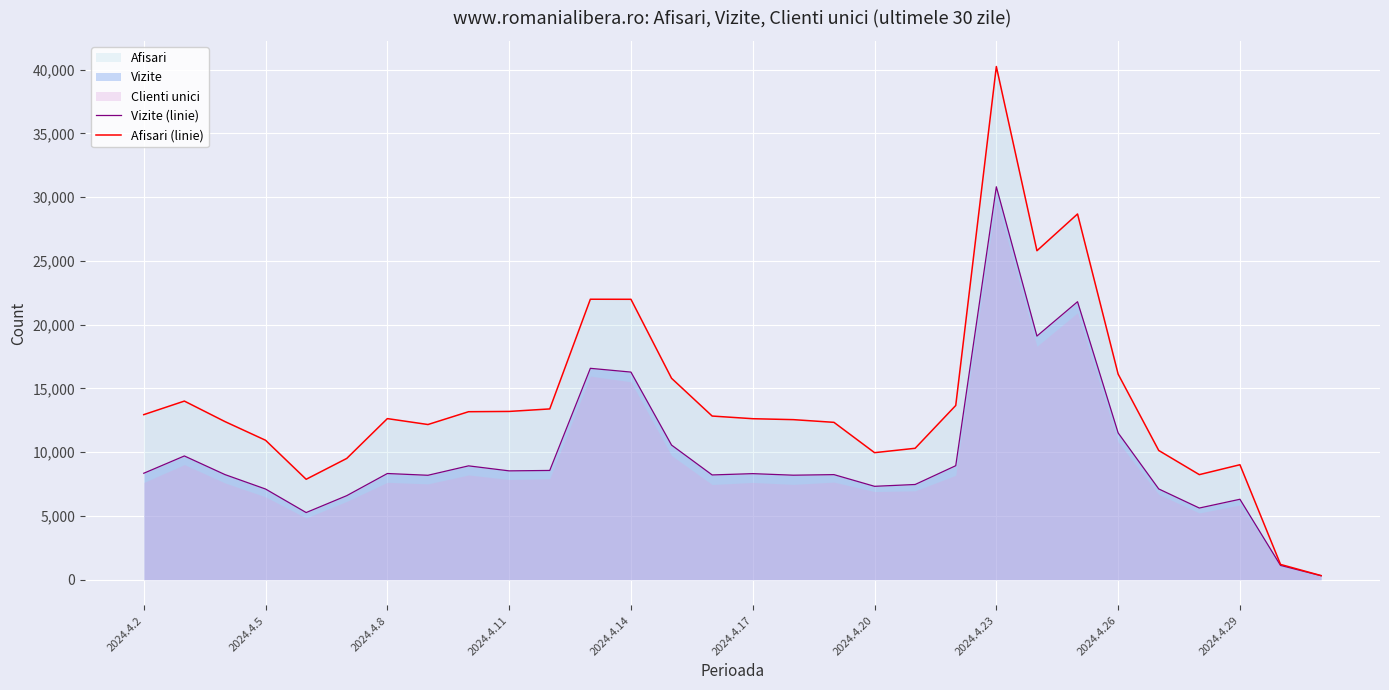

At which label does Afisari (linie) reach its peak?

2024.4.23